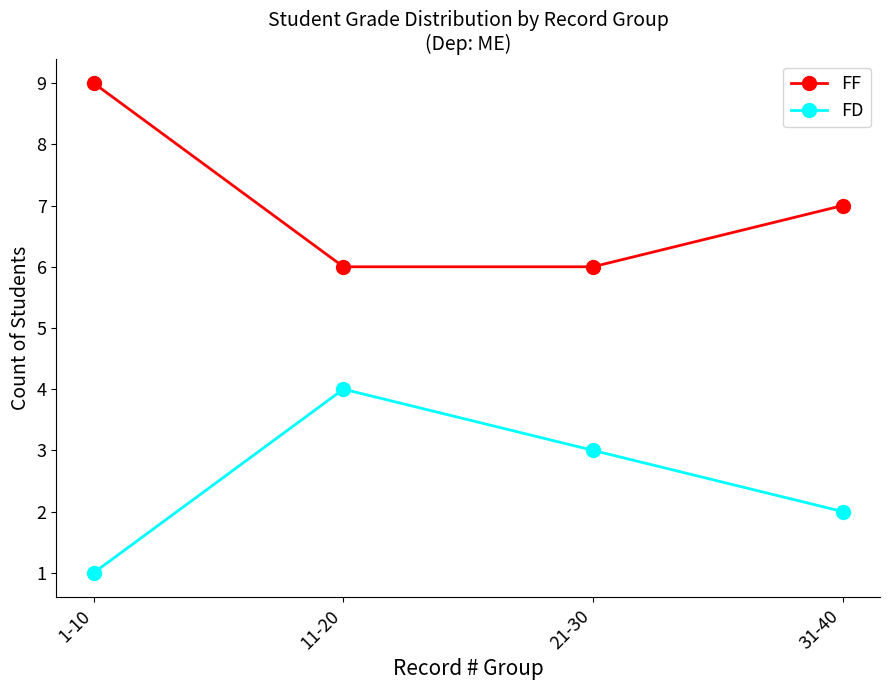

At which label does FD reach its peak?

11-20